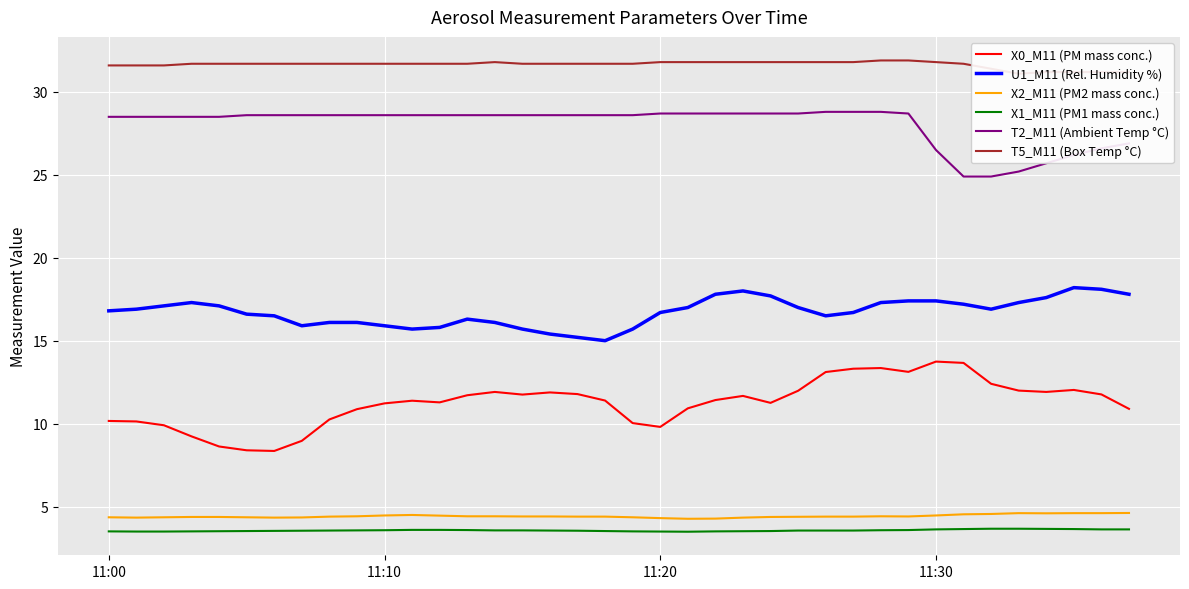

Is it true that X2_M11 (PM2 mass conc.) equals 7.1 at 11:10?

False